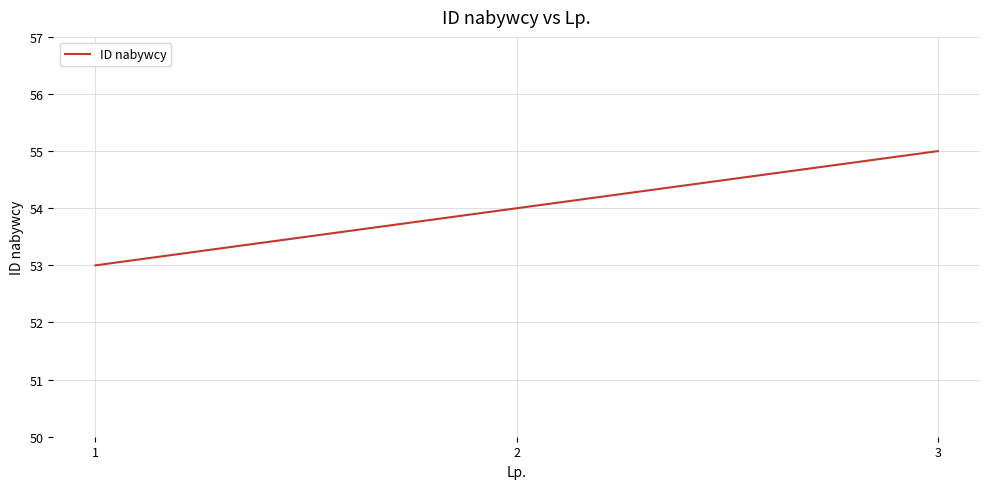

The chart shows a value of 55 at 3. True or false?

True